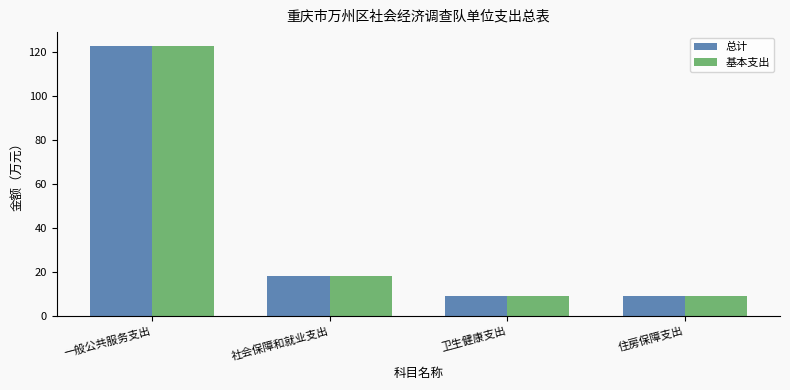

What is the value of the 基本支出 bar at the 3rd from the left?

9.1